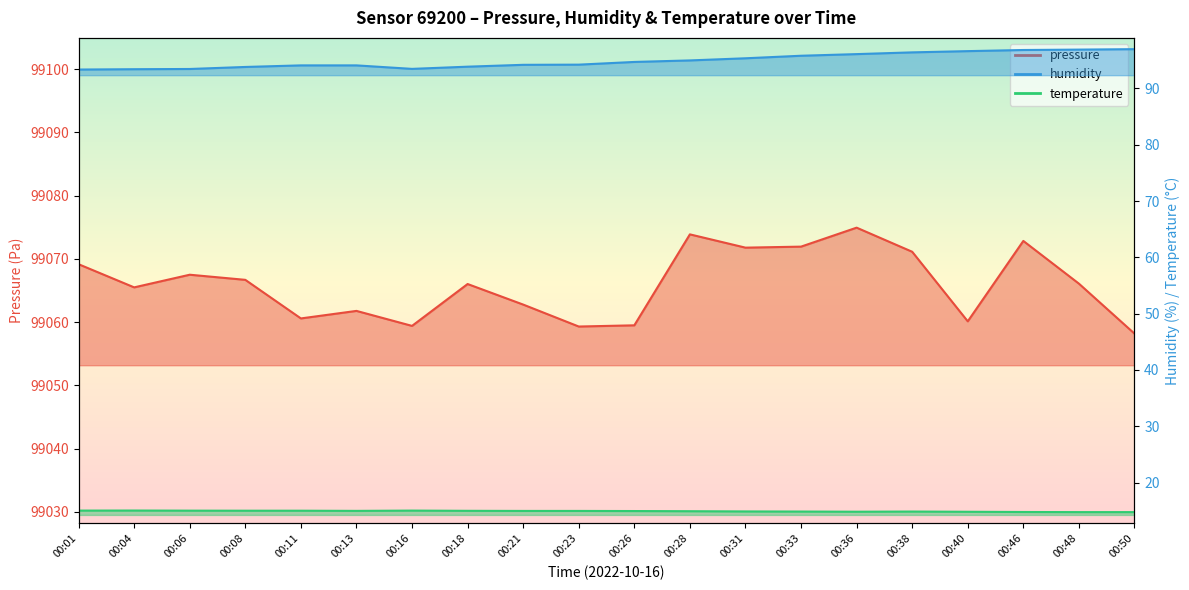

What is the difference between the maximum and minimum values in the temperature series?

0.3